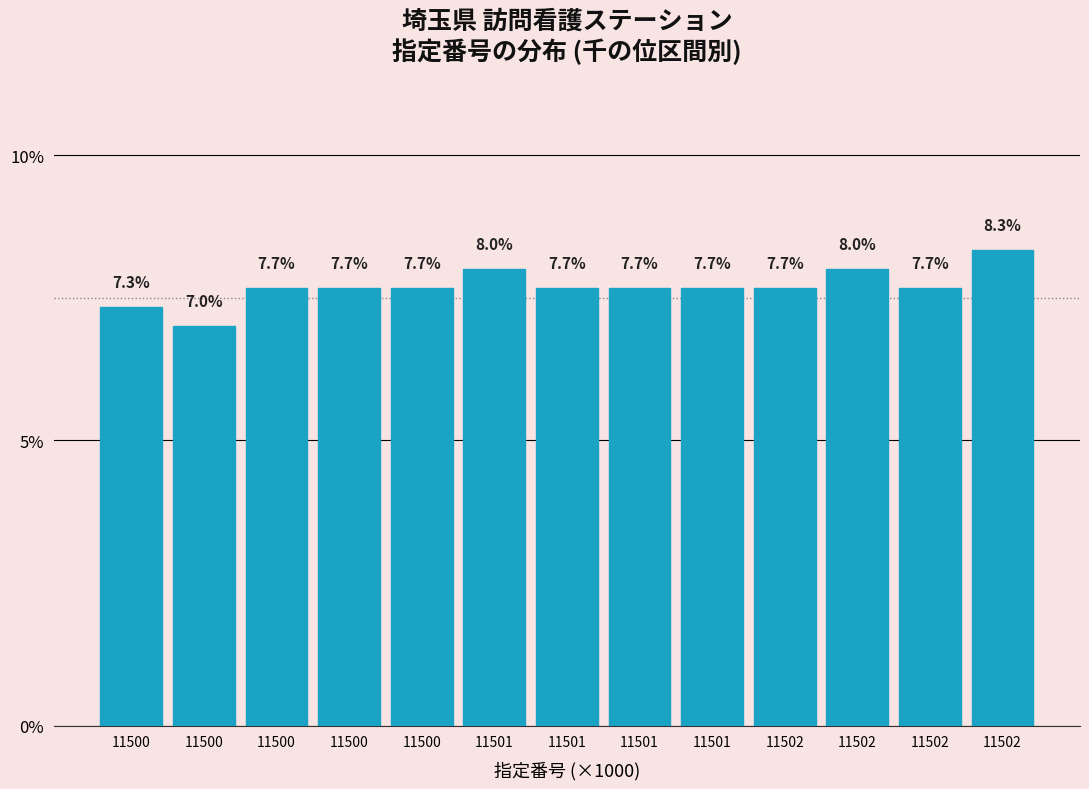

How many distinct data groups are displayed?

1